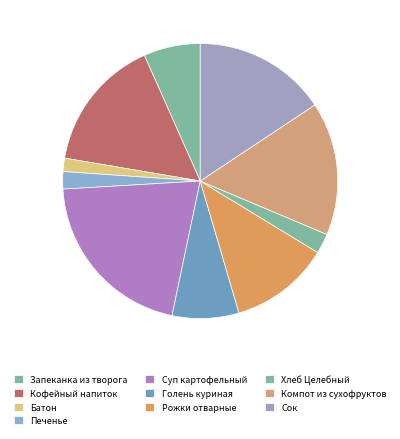

How many slices are in this pie chart?

10